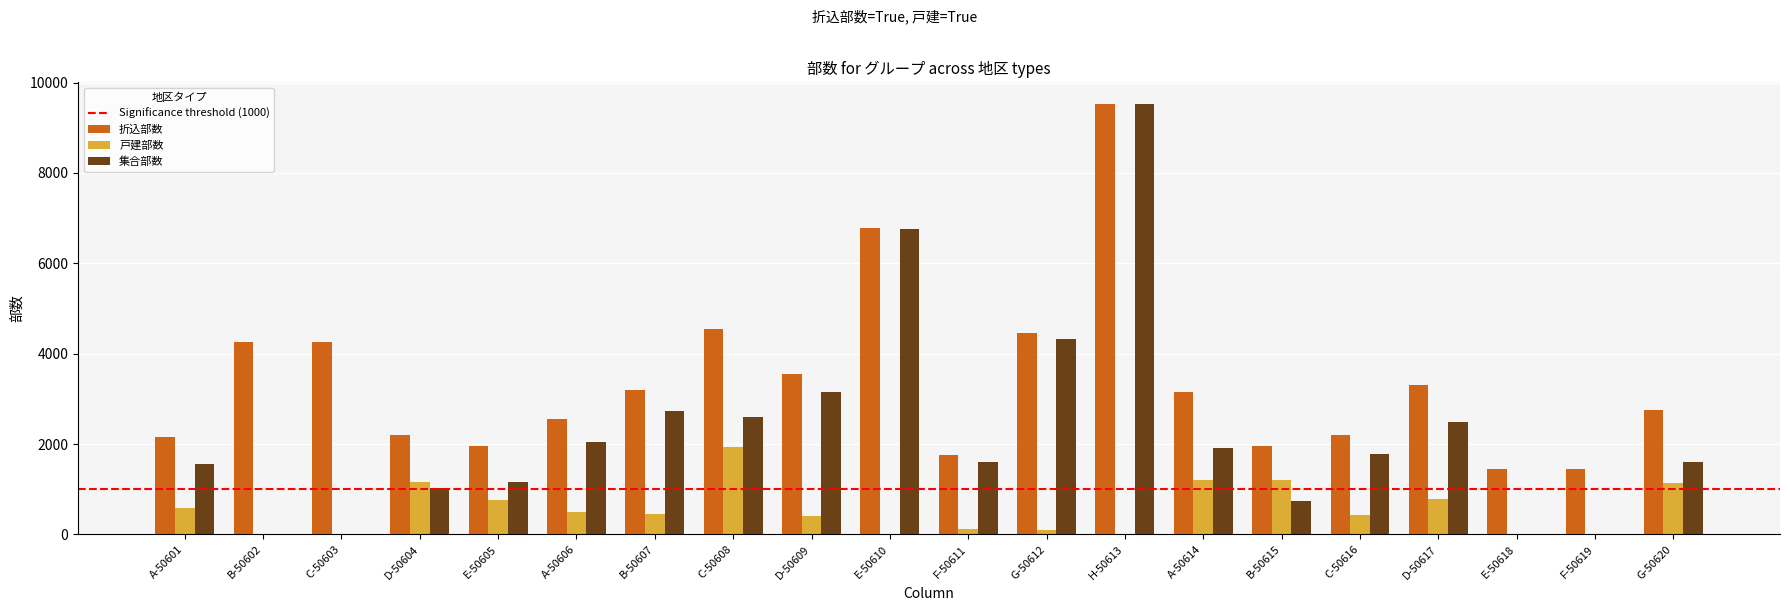

What is the sum of the 集合部数 values at A-50614 and G-50620?

3530